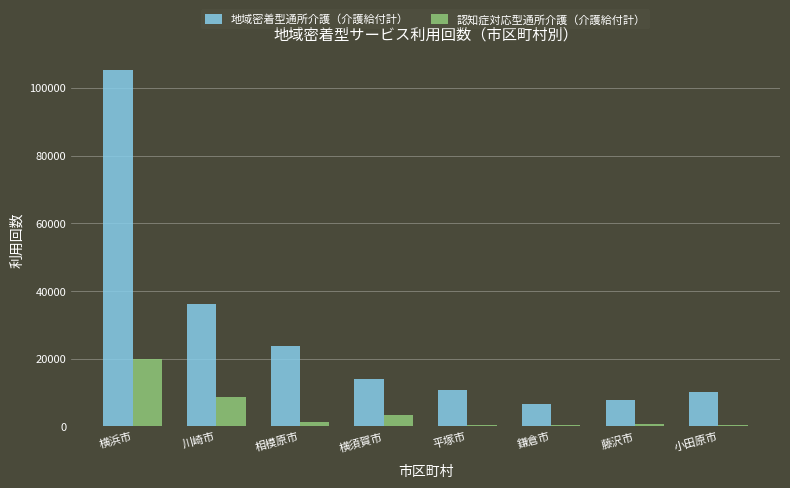

What is the difference between the maximum and minimum values in the 地域密着型通所介護（介護給付計） series?

98557